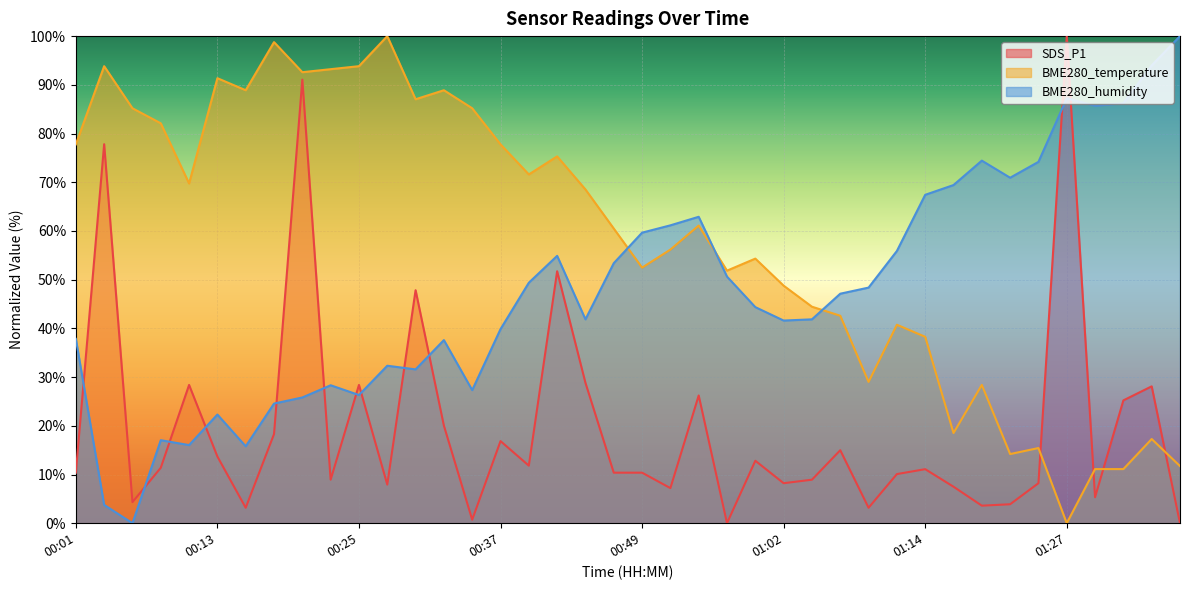

What value does the SDS_P1 series have at 00:01?

10.4